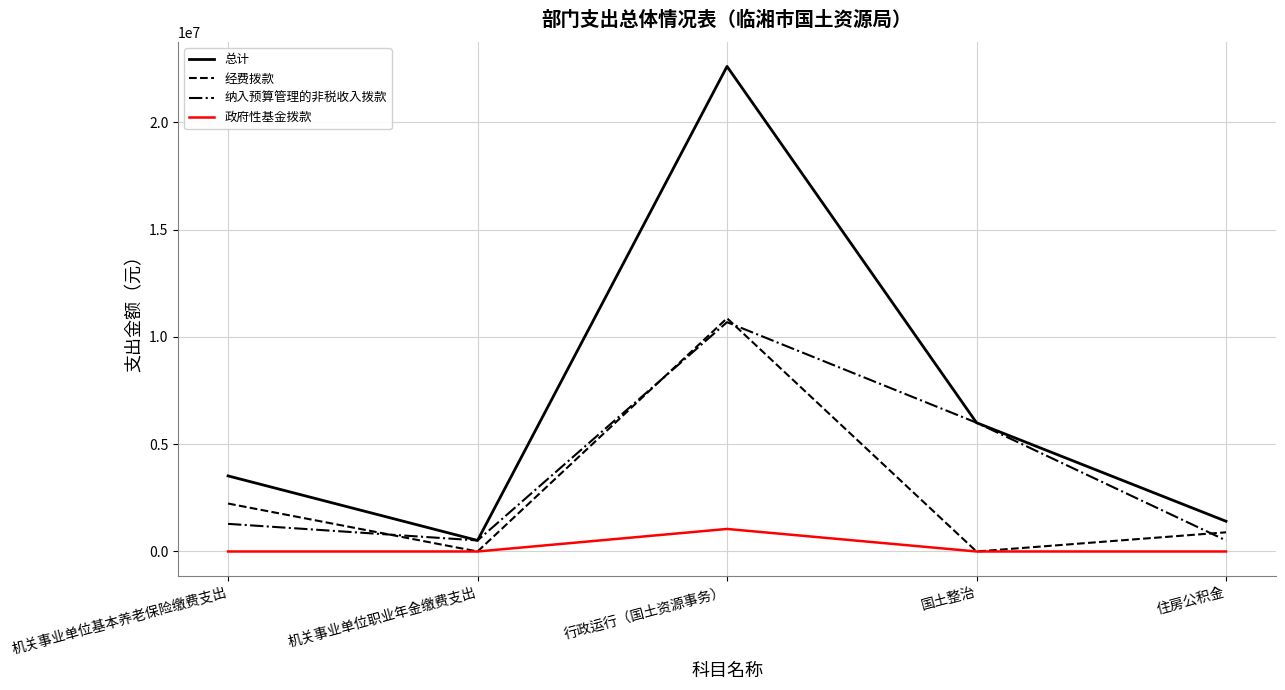

At which category does the chart reach its peak across all series?

行政运行（国土资源事务）